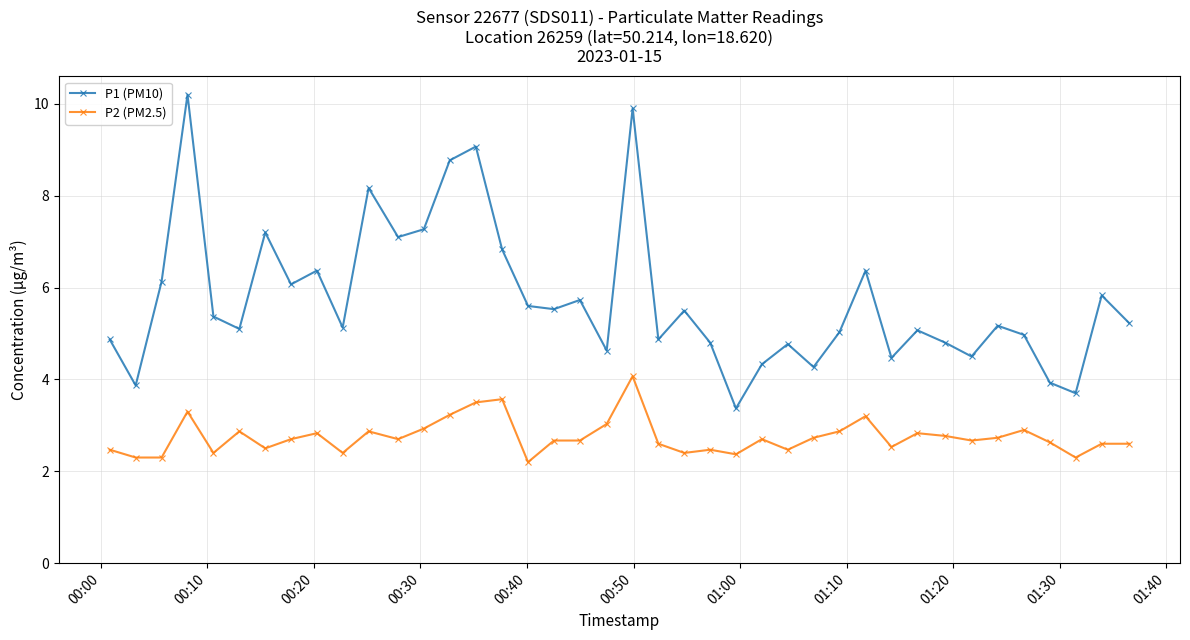

Does the chart have visible grid lines?

Yes